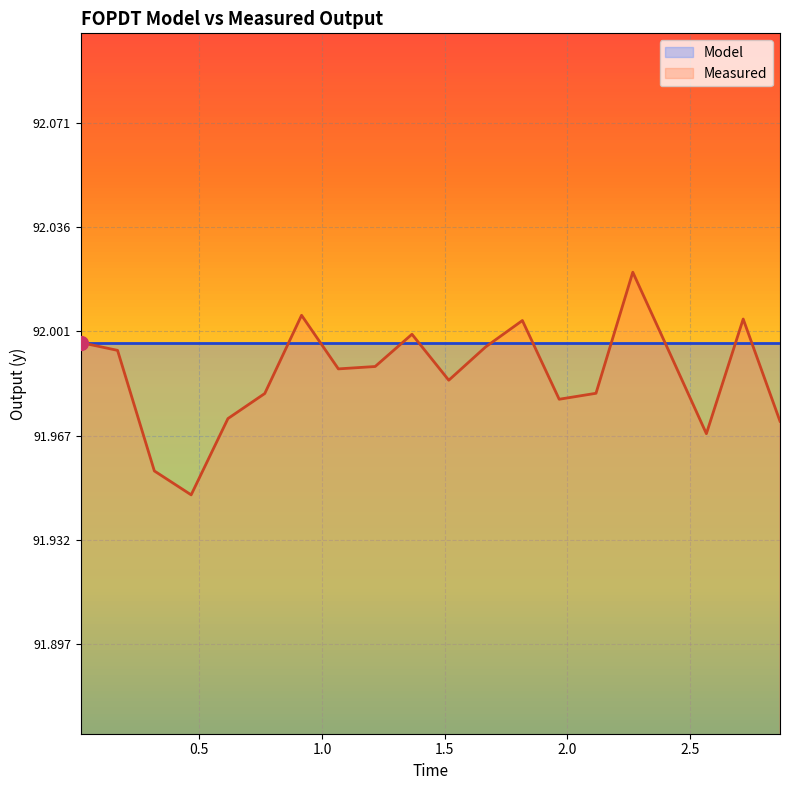

True or false: the data has more than 2 interior local peaks.

True